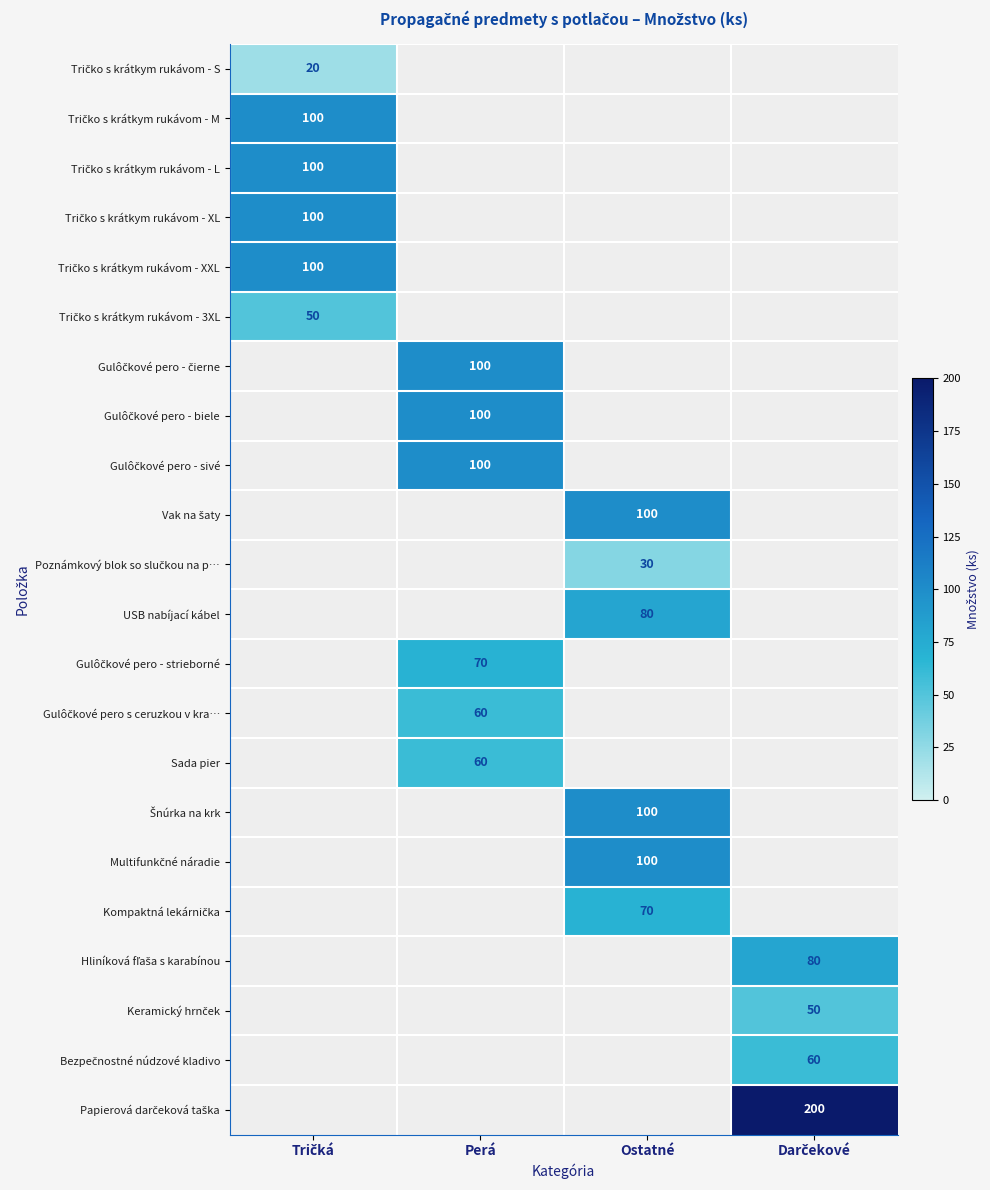

The value of USB nabíjací kábel at Ostatné is 80. True or false?

True